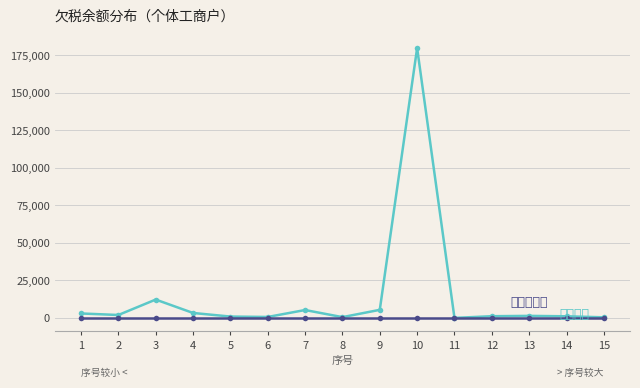

What is the spread (max minus min) of values at 13?

1390.0